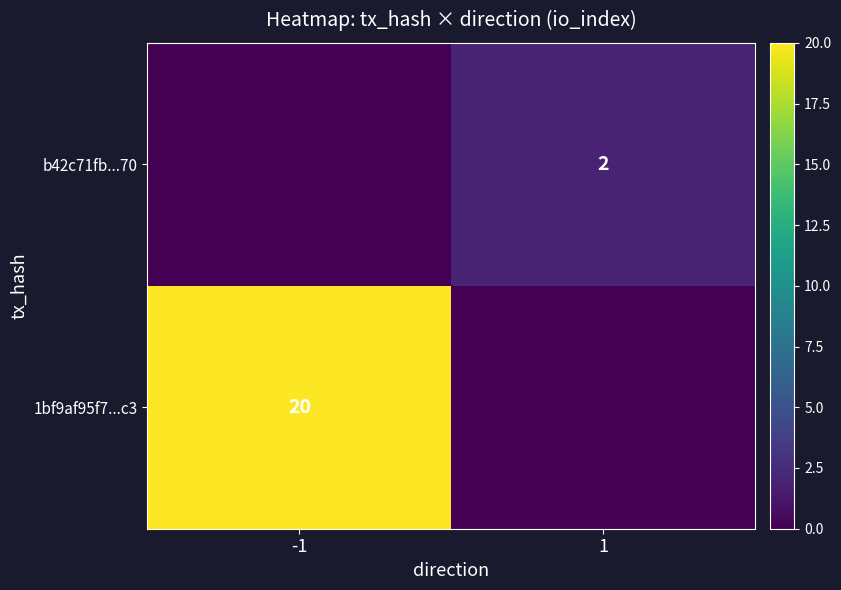

Is it true that 1bf9af95f7...c3 equals 26 at -1?

False